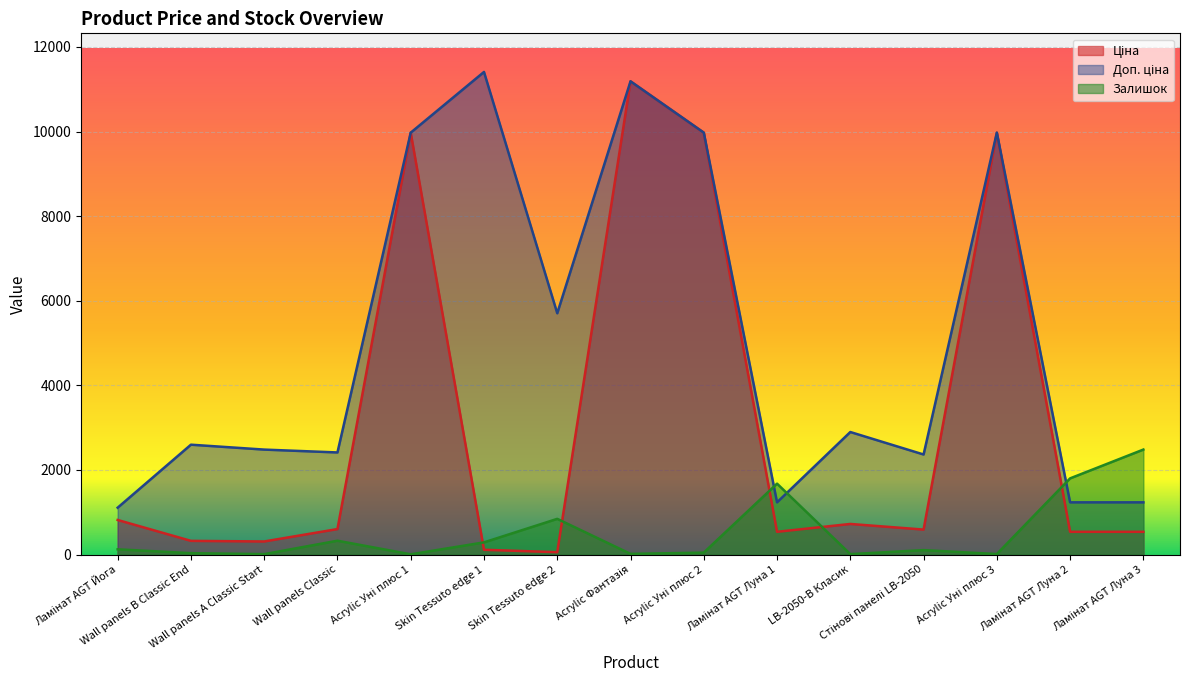

What is the smallest value displayed?

7.0